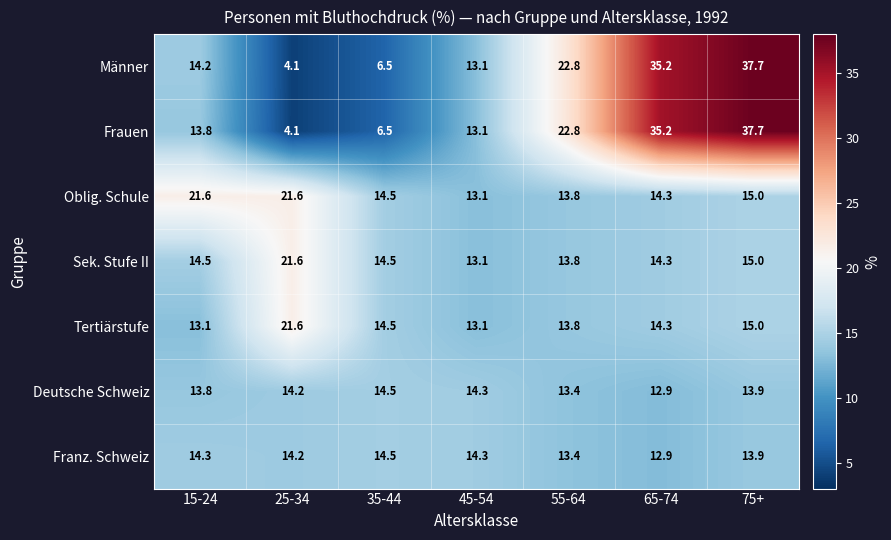

Where does the Sek. Stufe II series first go above 14?

15-24